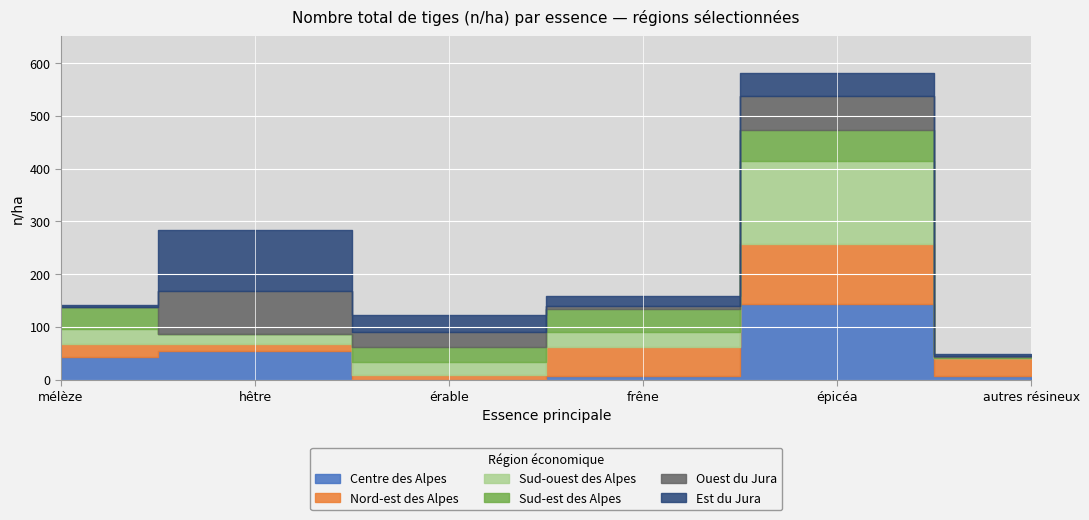

Is it true that Ouest du Jura equals 54 at mélèze?

False